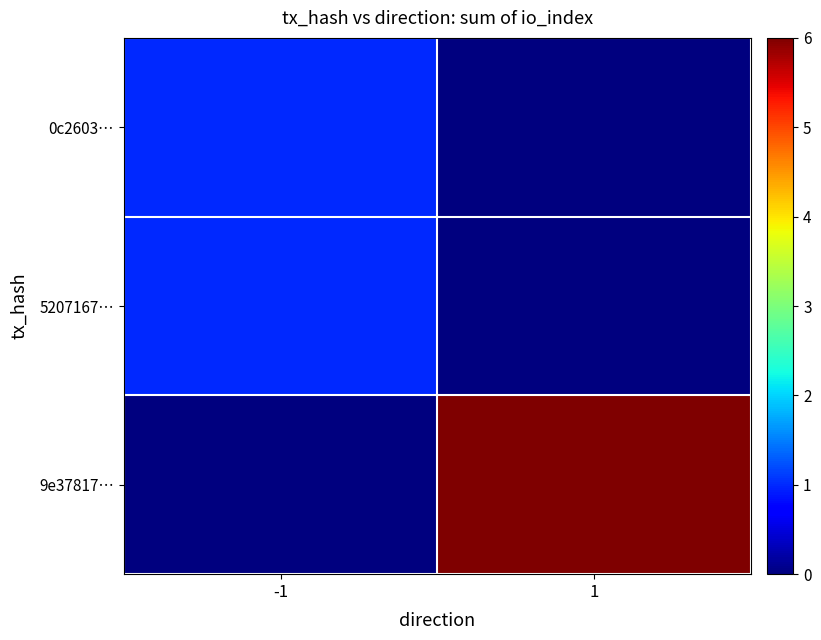

Reading left to right, extract all data points from this chart.

0c2603…: -1=1	1=0
5207167…: -1=1	1=0
9e37817…: -1=0	1=6